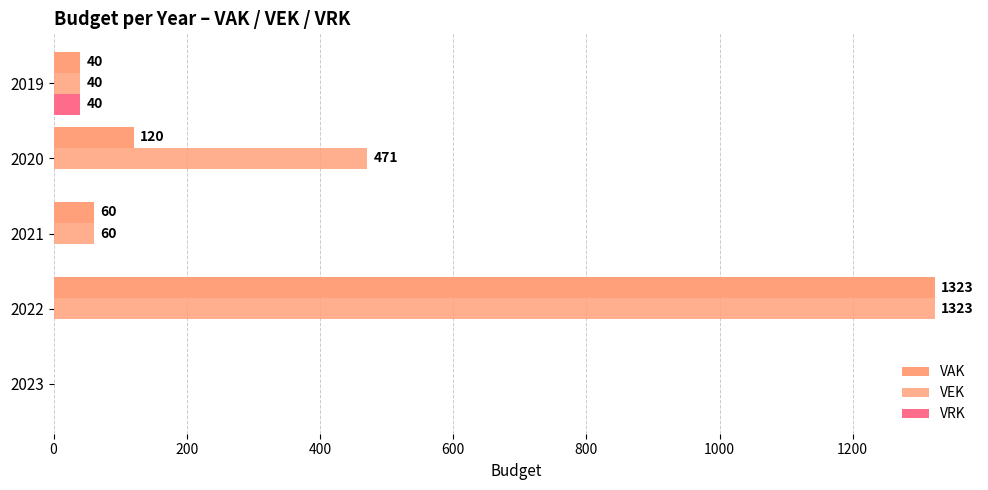

Which series has the widest spread of values?

VAK